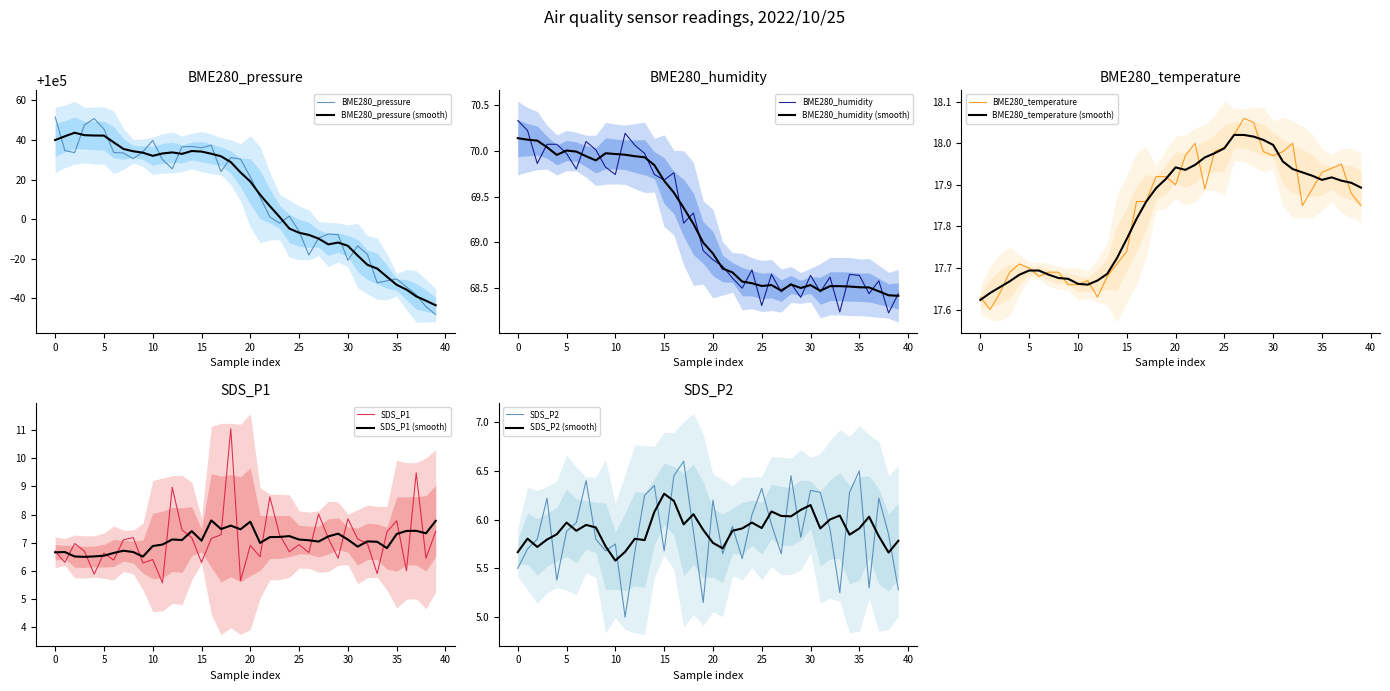

The BME280_pressure (smooth) series shows 100032.0 at 10. True or false?

True